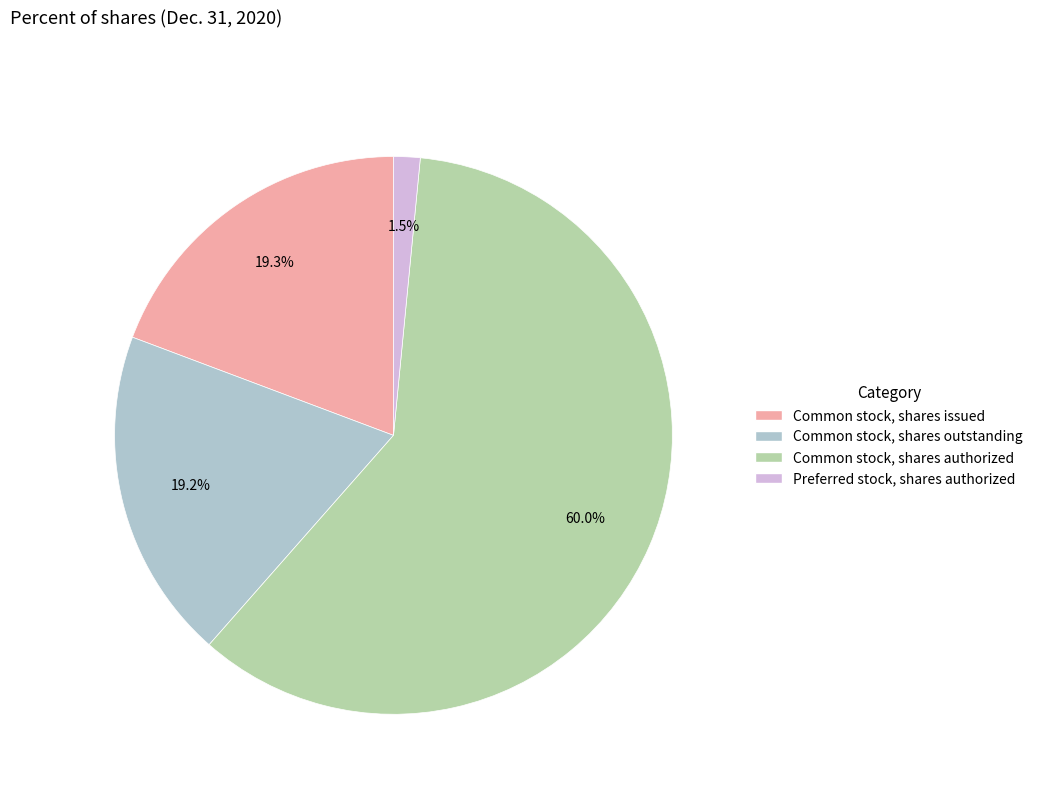

What percentage is the Common stock, shares issued slice, to the nearest percent?

19%